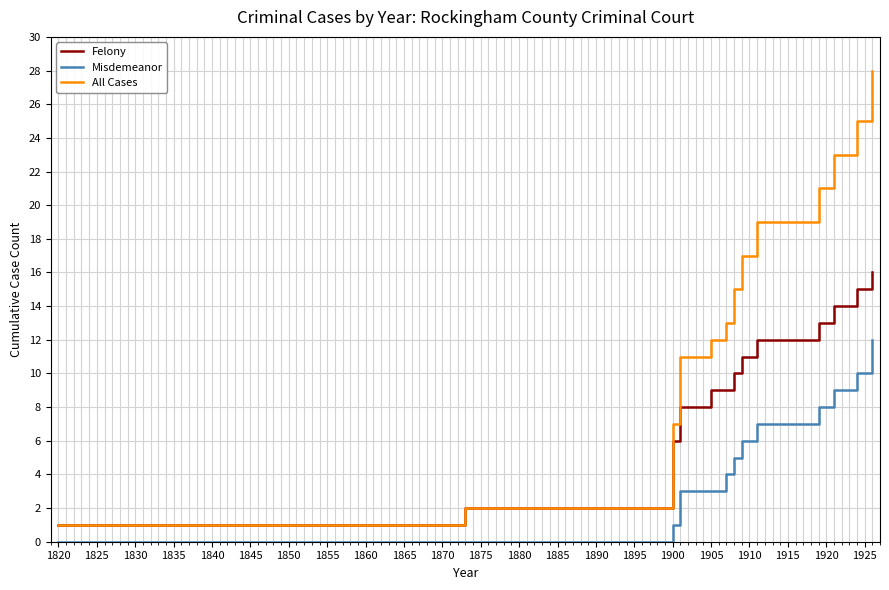

Rank the series by their average value, from lowest to highest.

Misdemeanor, Felony, All Cases